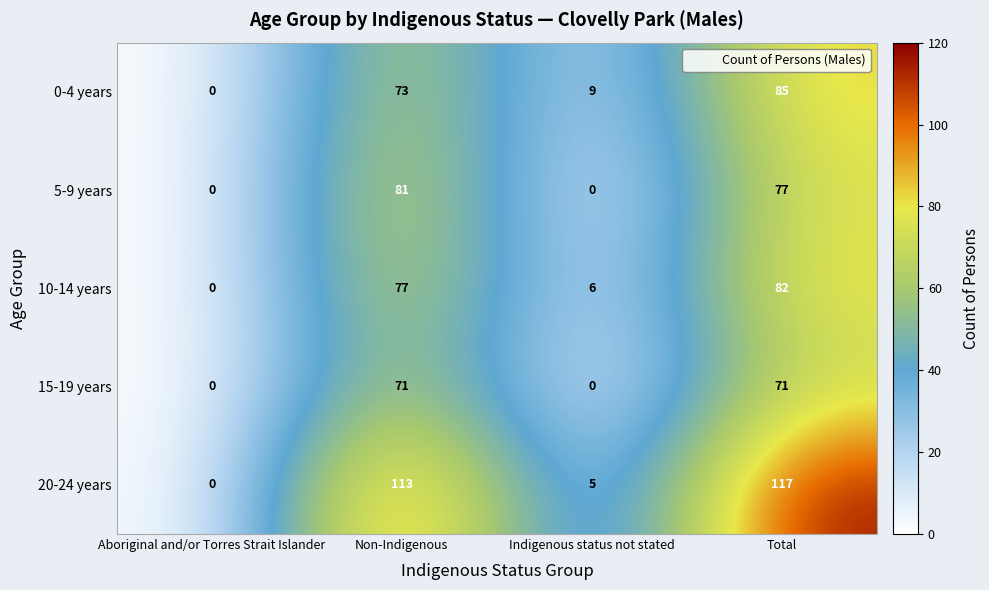

Reading left to right, transcribe all the data shown in this chart.

0-4 years: 0	73	9	85
5-9 years: 0	81	0	77
10-14 years: 0	77	6	82
15-19 years: 0	71	0	71
20-24 years: 0	113	5	117